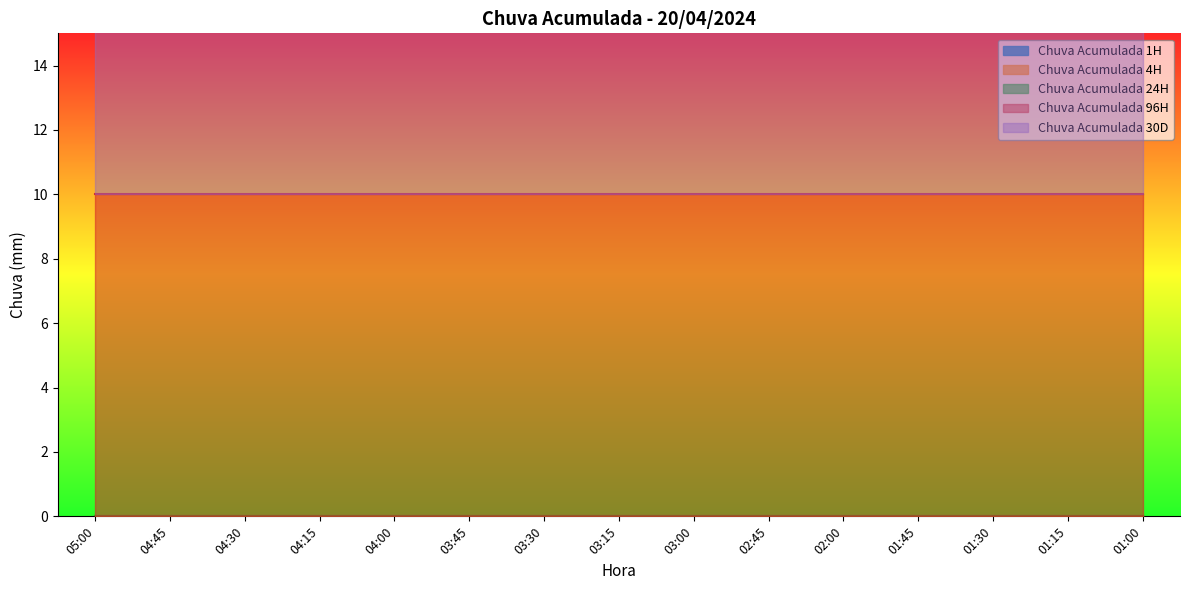

Which series has the largest range (max minus min)?

Chuva Acumulada 1H